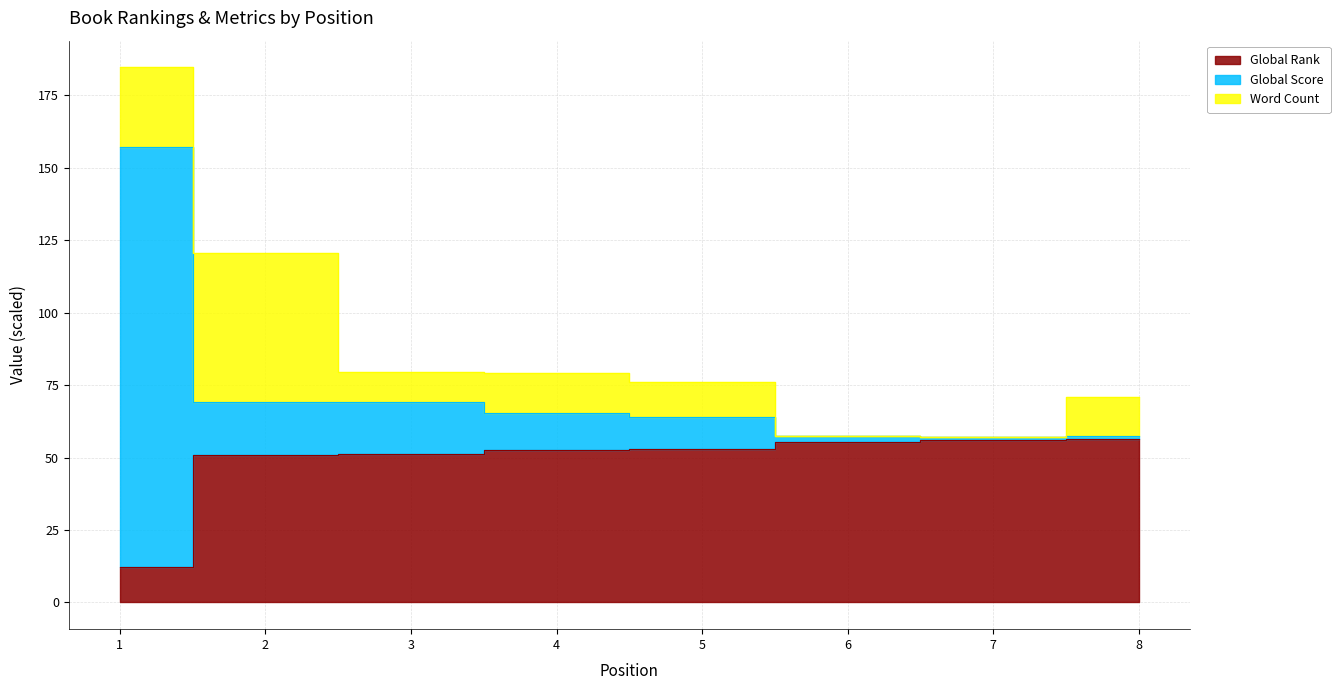

At which label does Global Score first exceed 65?

1